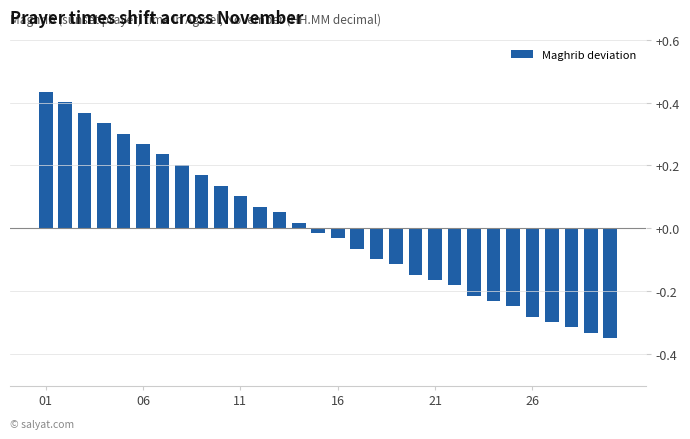

What is the difference between the maximum and minimum values?

0.8